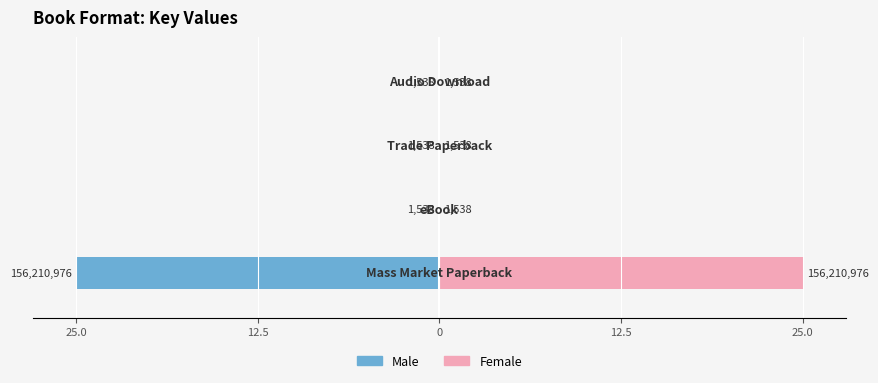

What are all the series names shown in the legend?

Male, Female